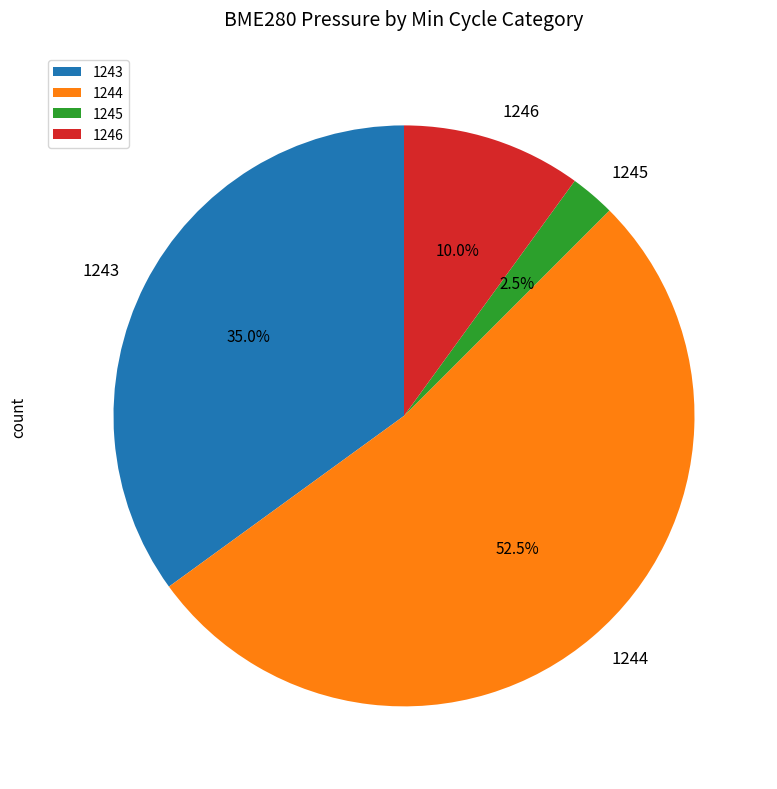

Is 1243 the majority of the pie?

No